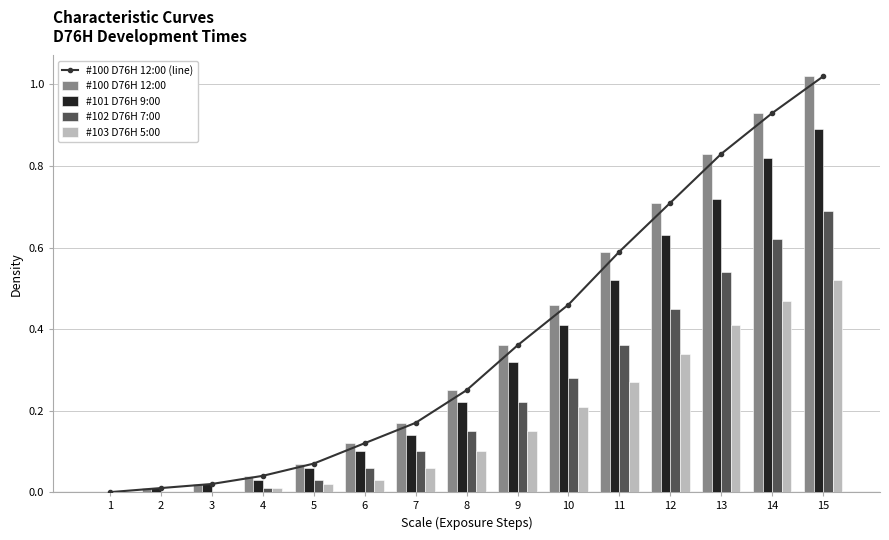

At which label does #103 D76H 5:00 reach its minimum?

1